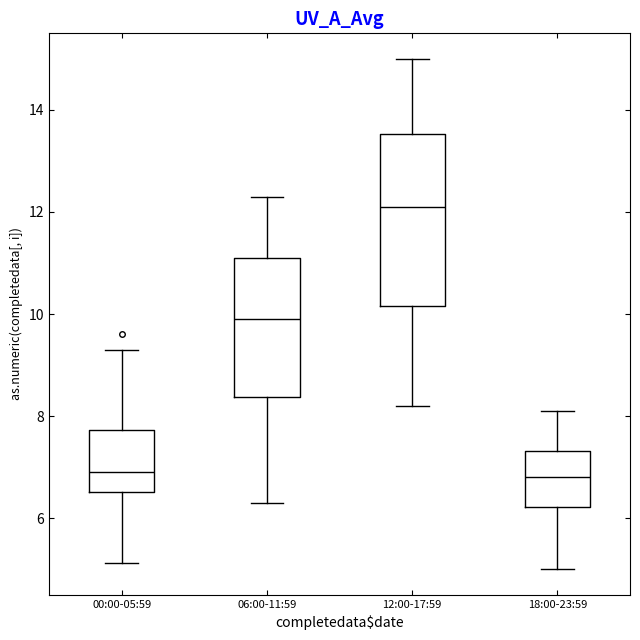

Reading left to right, transcribe this box plot: for each box, give where its median line is, the range the box spans, and where its two whiskers end, as read against the y-axis. The values are not printed on the chart, so give them approximately, as read against the axis.

00:00-05:59: median 7.0, box 6.6 to 7.8, whiskers 5.2 to 9.4
06:00-11:59: median 10.0, box 8.4 to 11.2, whiskers 6.4 to 12.4
12:00-17:59: median 12.2, box 10.2 to 13.6, whiskers 8.2 to 15.0
18:00-23:59: median 6.8, box 6.2 to 7.4, whiskers 5.0 to 8.2